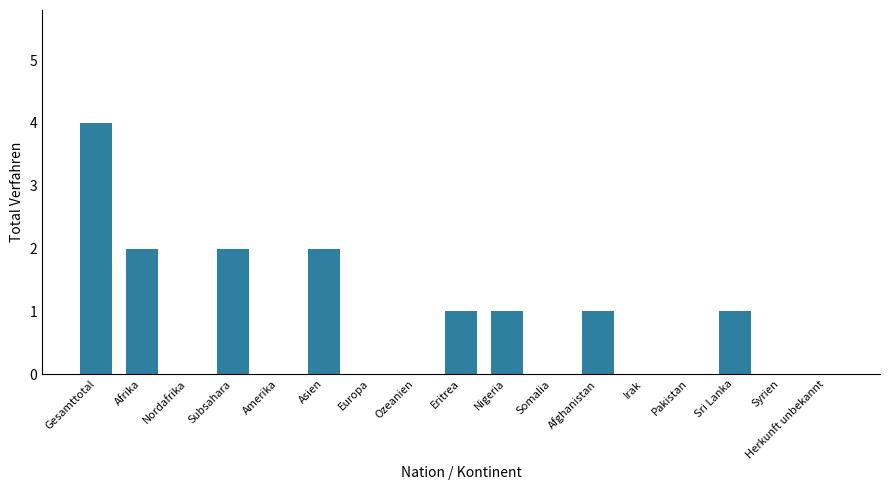

What is the change in value from Ozeanien to Nigeria?

+1